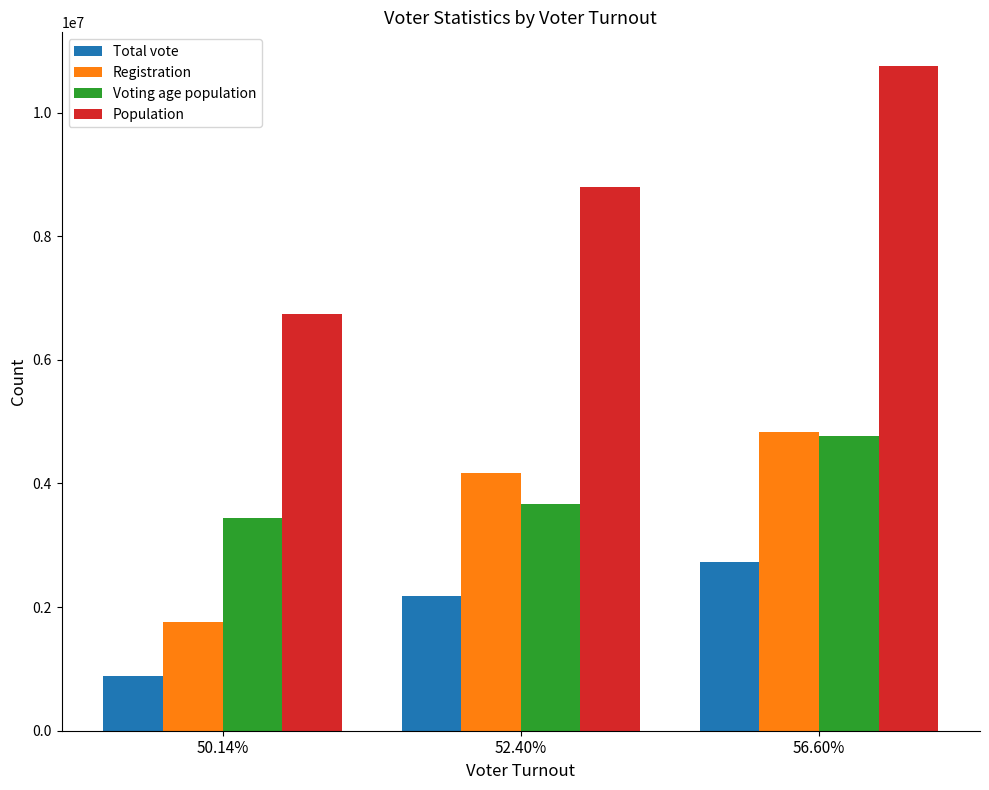

What is the minimum value shown in the chart?

881346